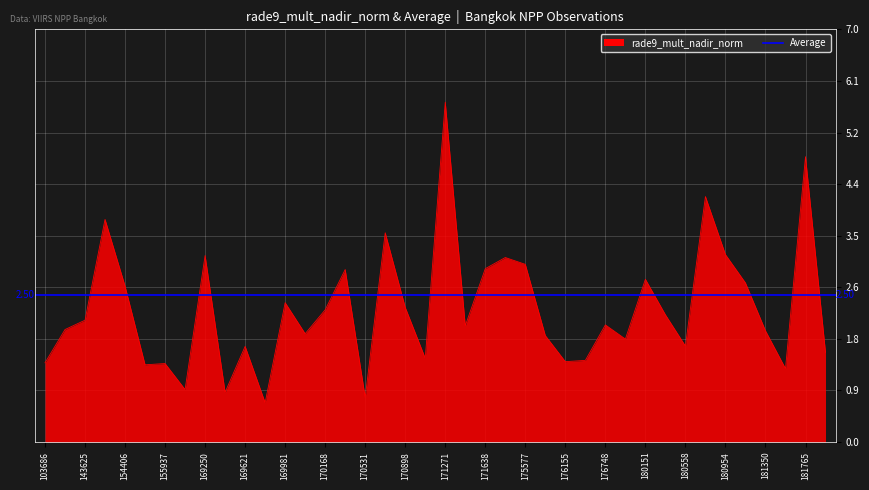

True or false: the data has more than 2 interior local peaks.

True